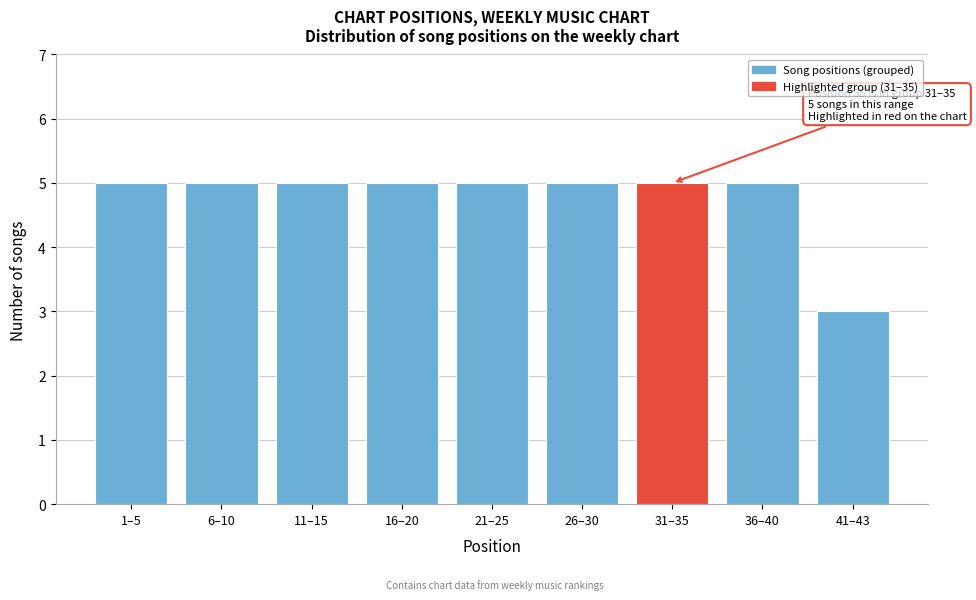

Reading left to right, extract all data points from this chart.

5	5	5	5	5	5	5	5	3